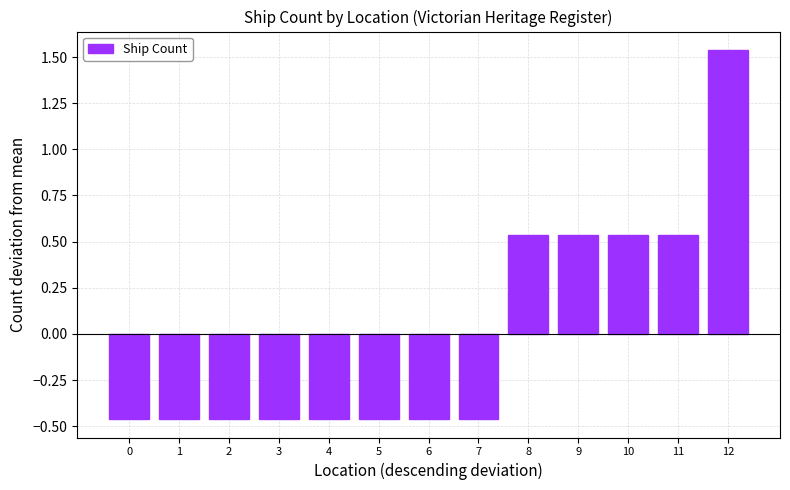

Where does the data first go above 0?

8